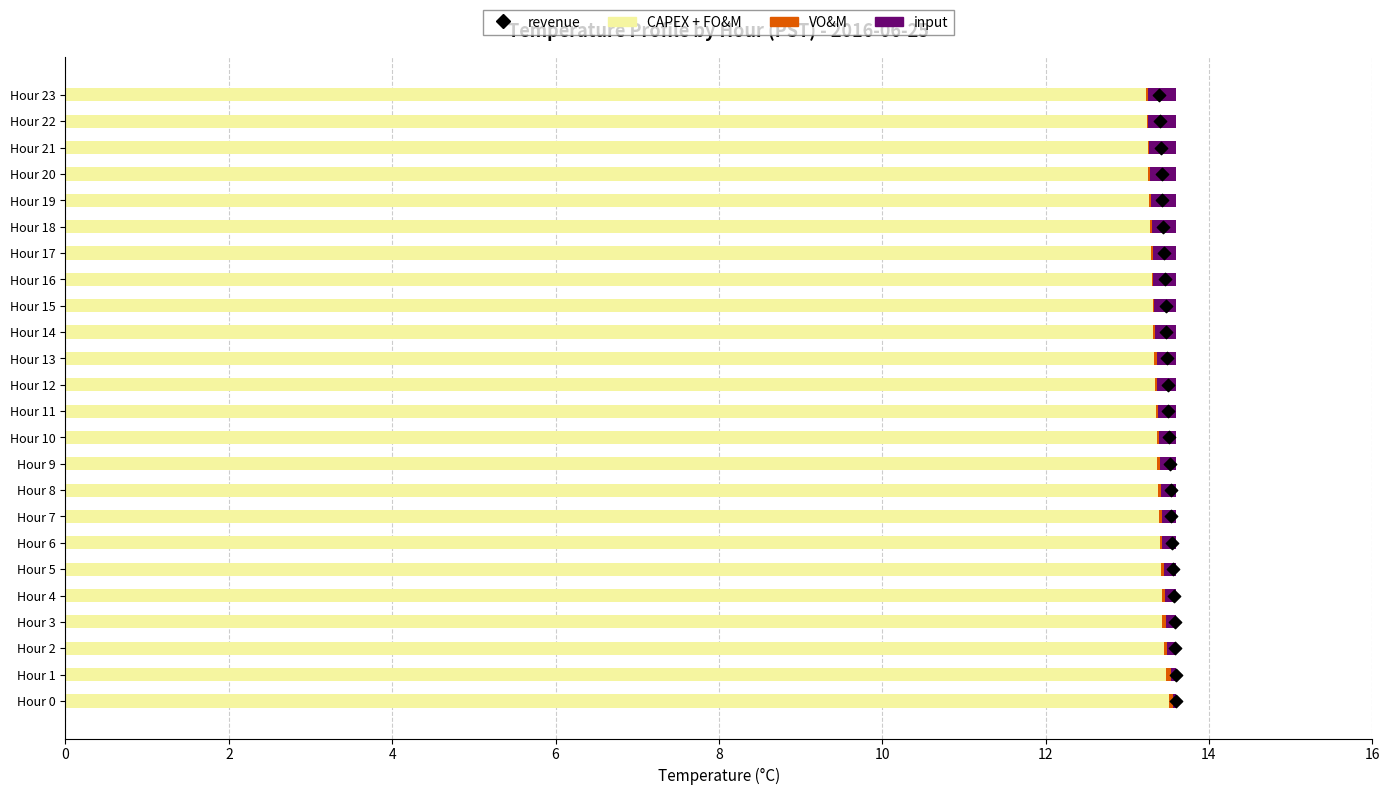

What are all the series names shown in the legend?

CAPEX + FO&M, VO&M, input, revenue